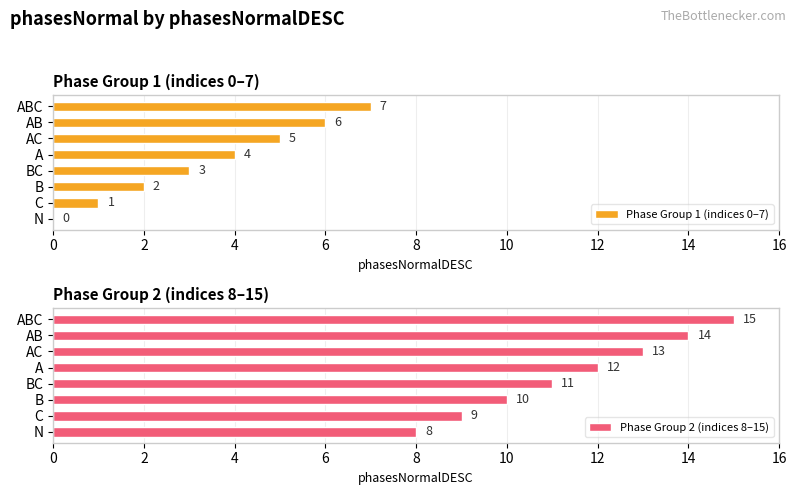

At which label does Phase Group 1 (indices 0–7) reach its peak?

ABC